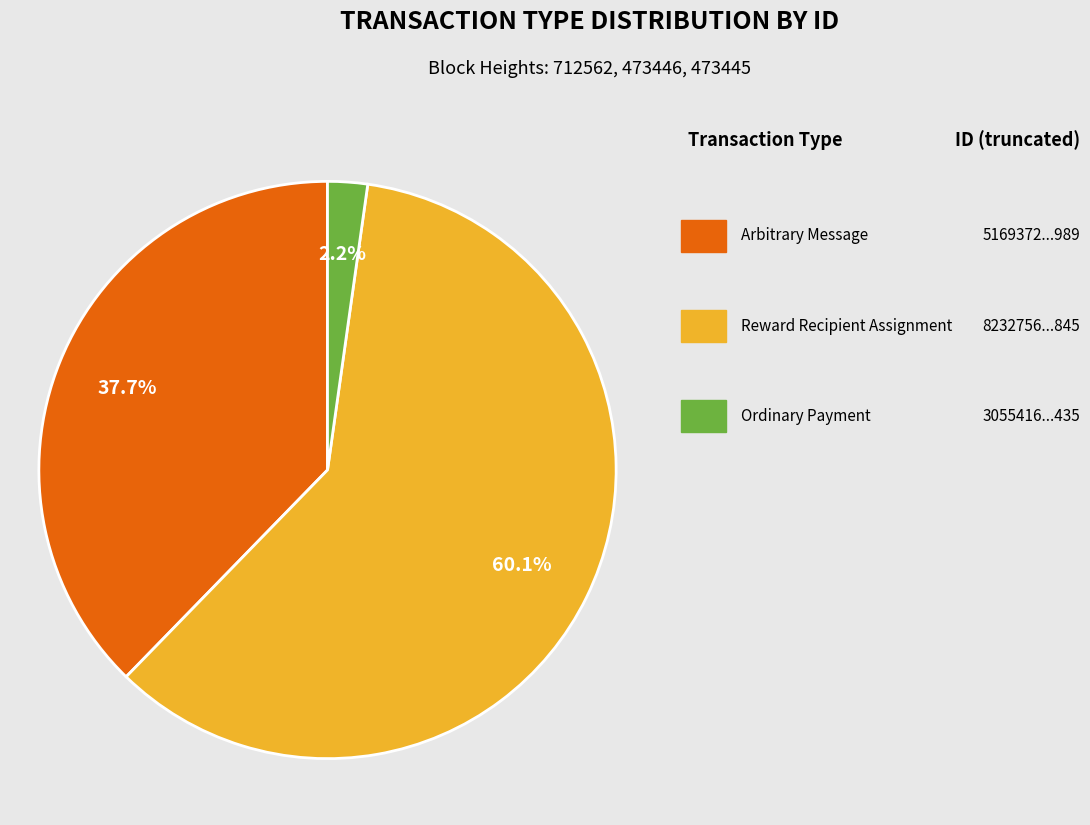

Is there any slice that represents more than half of the pie?

Yes